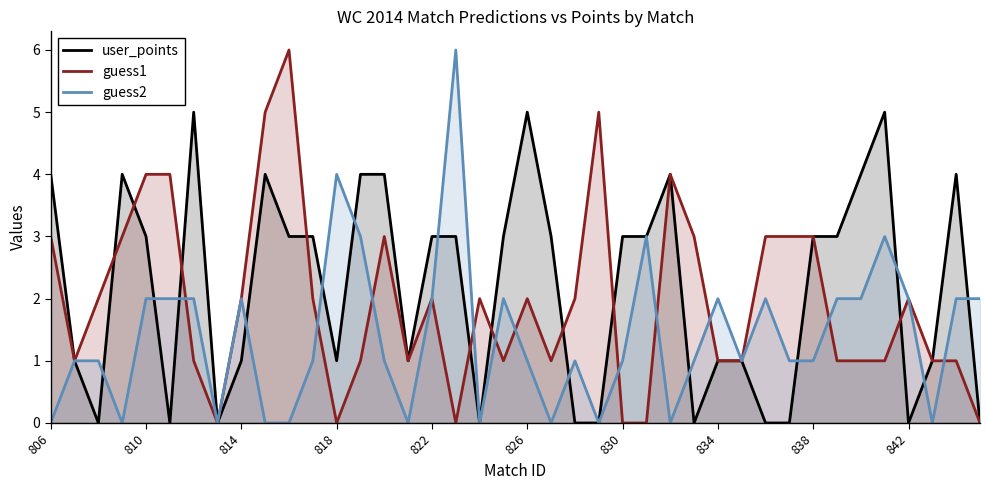

How many interior local valleys does the guess2 series have?

9